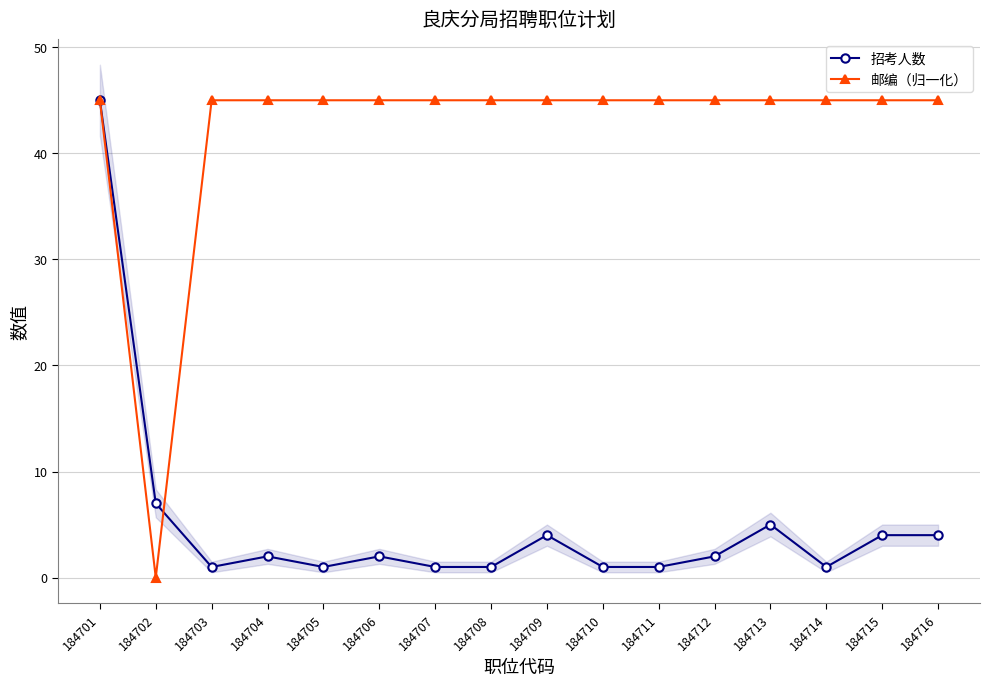

How many data points in 招考人数 are above 2?

6